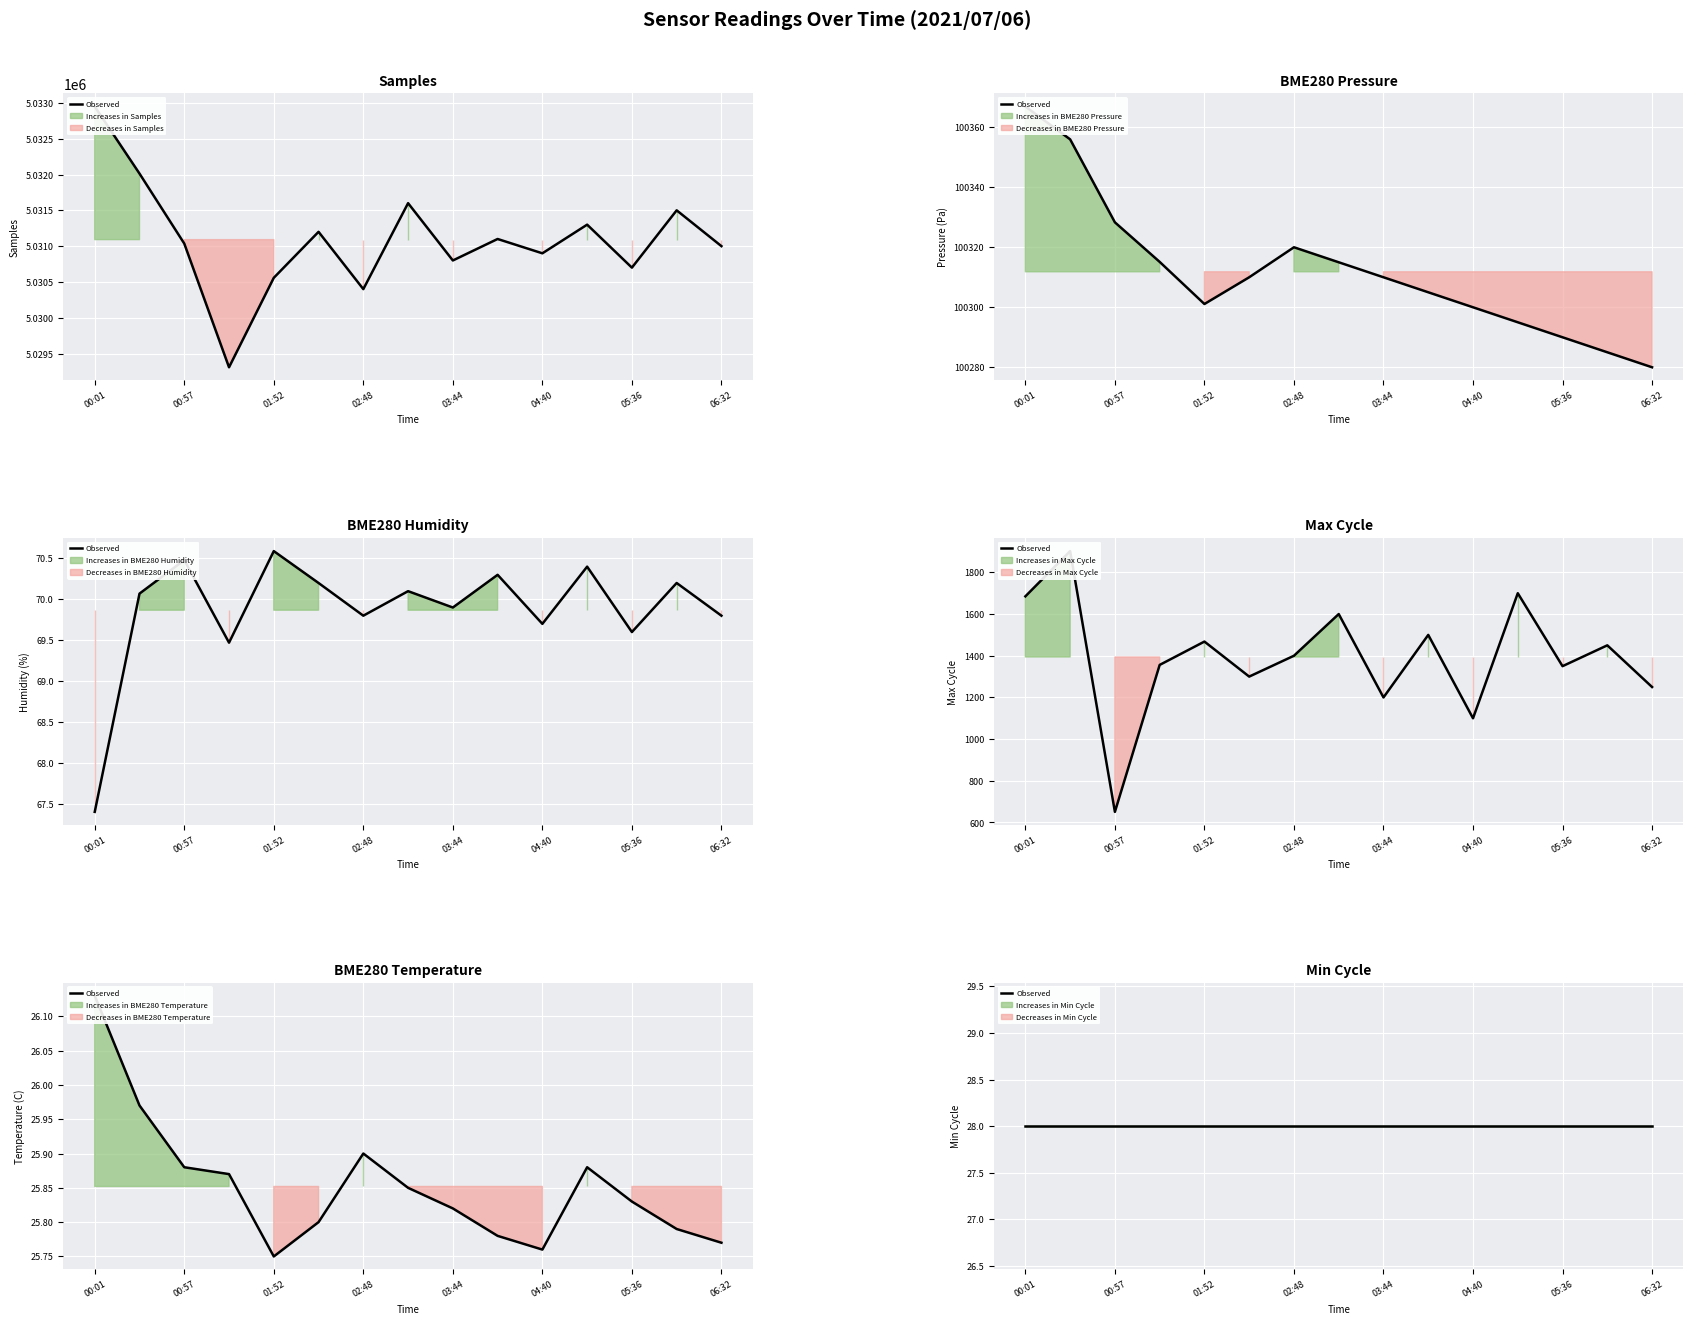

What is the sum of all BME280_humidity values?

1048.0